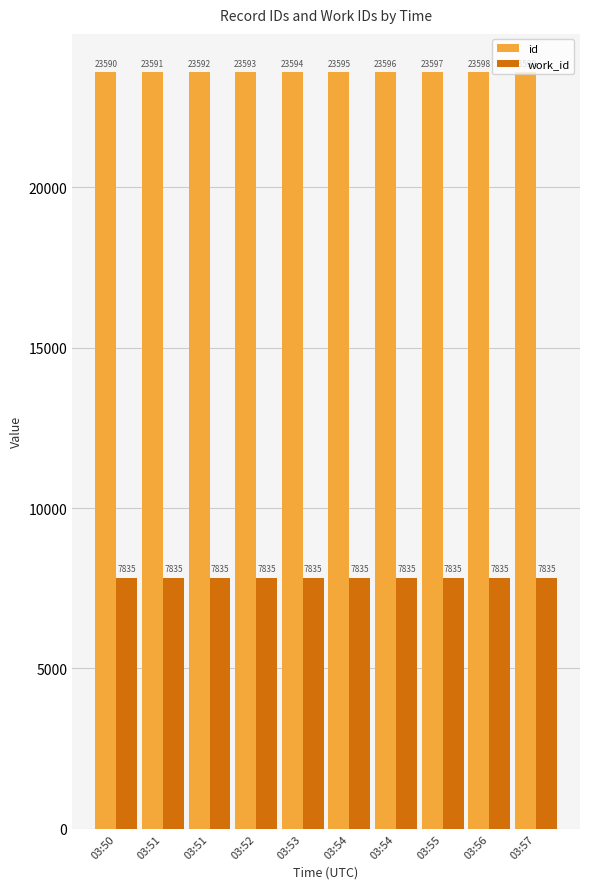

Rank the series by their average value, from lowest to highest.

work_id, id